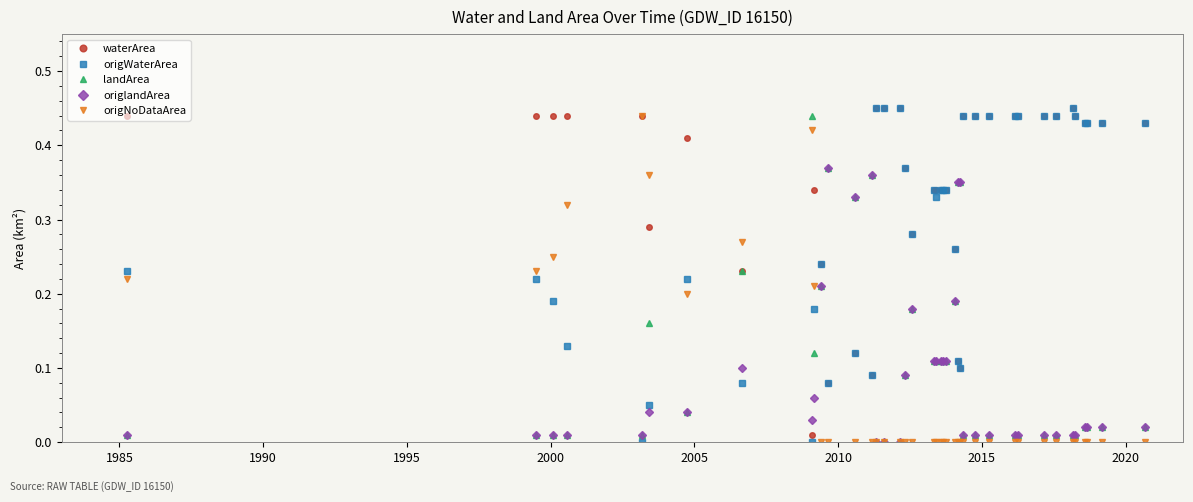

Which series has the largest total across all categories?

waterArea